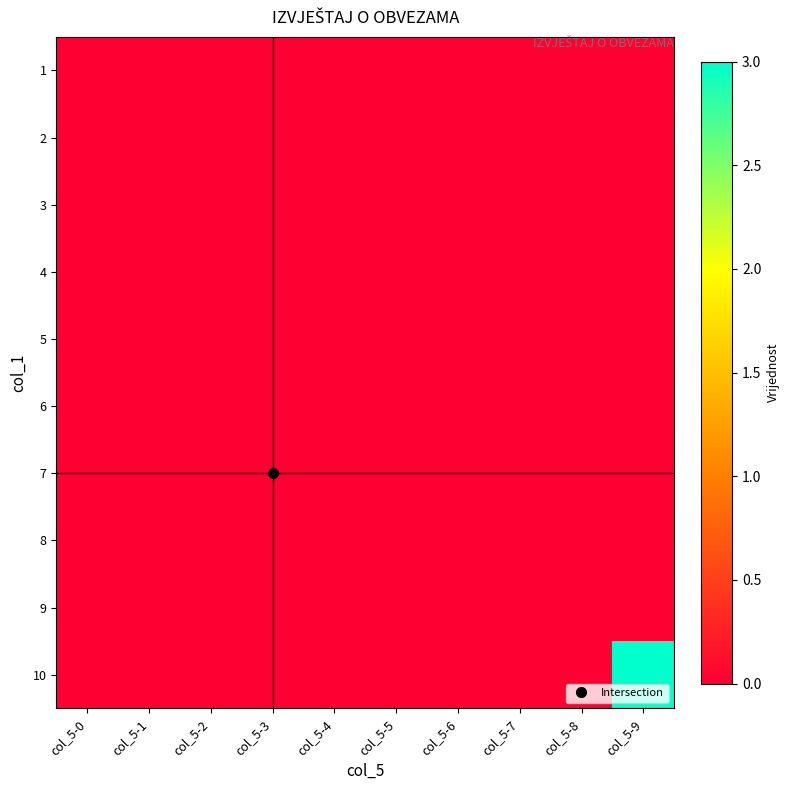

Reading left to right, transcribe all the data shown in this chart.

1: col_5-0=0	col_5-1=0	col_5-2=0	col_5-3=0	col_5-4=0	col_5-5=0	col_5-6=0	col_5-7=0	col_5-8=0	col_5-9=0
2: col_5-0=0	col_5-1=0	col_5-2=0	col_5-3=0	col_5-4=0	col_5-5=0	col_5-6=0	col_5-7=0	col_5-8=0	col_5-9=0
3: col_5-0=0	col_5-1=0	col_5-2=0	col_5-3=0	col_5-4=0	col_5-5=0	col_5-6=0	col_5-7=0	col_5-8=0	col_5-9=0
4: col_5-0=0	col_5-1=0	col_5-2=0	col_5-3=0	col_5-4=0	col_5-5=0	col_5-6=0	col_5-7=0	col_5-8=0	col_5-9=0
5: col_5-0=0	col_5-1=0	col_5-2=0	col_5-3=0	col_5-4=0	col_5-5=0	col_5-6=0	col_5-7=0	col_5-8=0	col_5-9=0
6: col_5-0=0	col_5-1=0	col_5-2=0	col_5-3=0	col_5-4=0	col_5-5=0	col_5-6=0	col_5-7=0	col_5-8=0	col_5-9=0
7: col_5-0=0	col_5-1=0	col_5-2=0	col_5-3=0	col_5-4=0	col_5-5=0	col_5-6=0	col_5-7=0	col_5-8=0	col_5-9=0
8: col_5-0=0	col_5-1=0	col_5-2=0	col_5-3=0	col_5-4=0	col_5-5=0	col_5-6=0	col_5-7=0	col_5-8=0	col_5-9=0
9: col_5-0=0	col_5-1=0	col_5-2=0	col_5-3=0	col_5-4=0	col_5-5=0	col_5-6=0	col_5-7=0	col_5-8=0	col_5-9=0
10: col_5-0=0	col_5-1=0	col_5-2=0	col_5-3=0	col_5-4=0	col_5-5=0	col_5-6=0	col_5-7=0	col_5-8=0	col_5-9=3